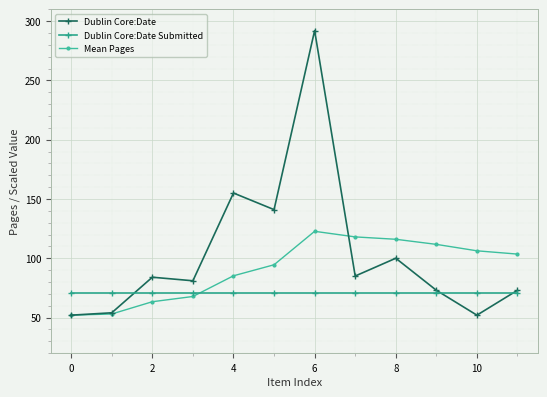

True or false: Dublin Core:Date has more than 1 points higher than both neighbors.

True